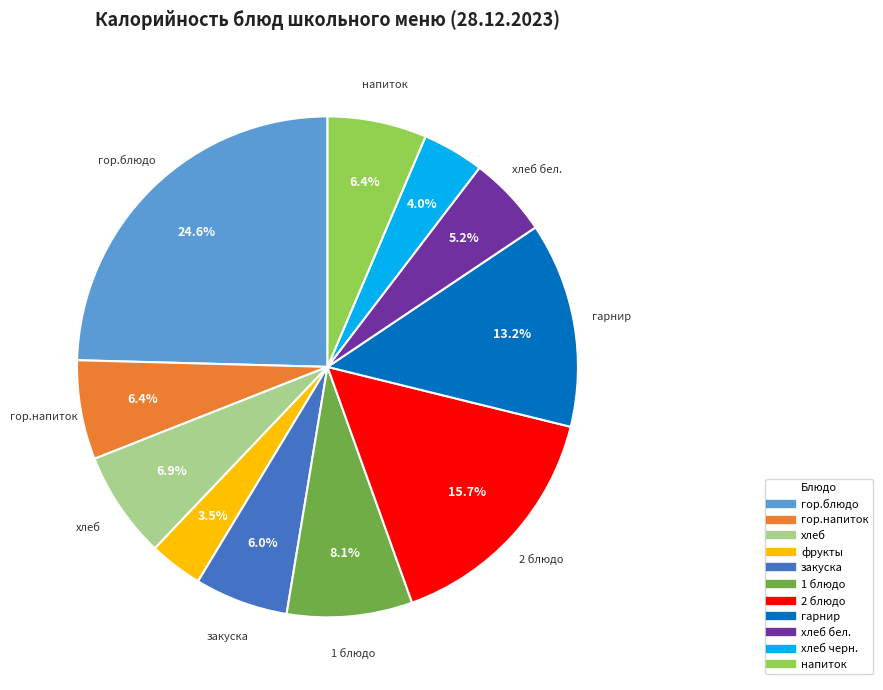

Which category has the smallest portion of the pie?

фрукты